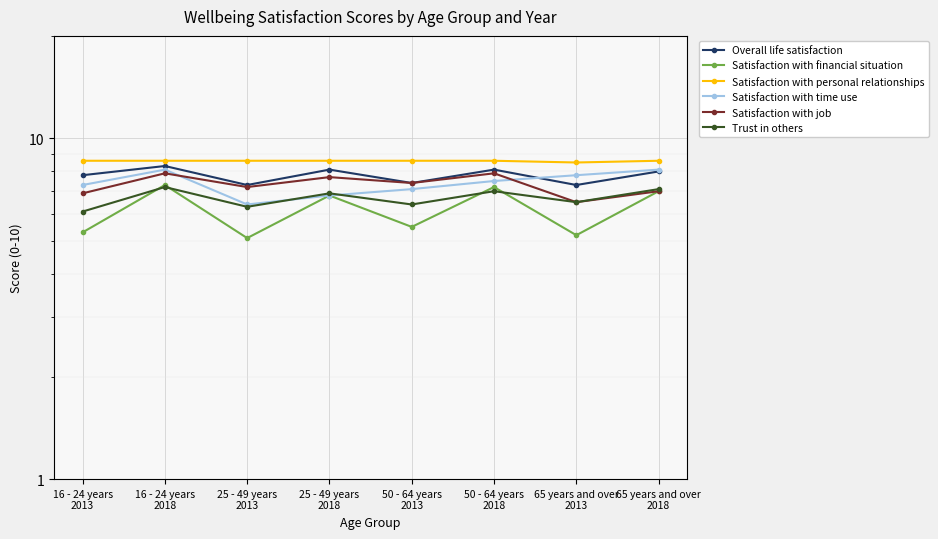

What is the difference between the maximum and second lowest values in the Trust in others series?

0.9